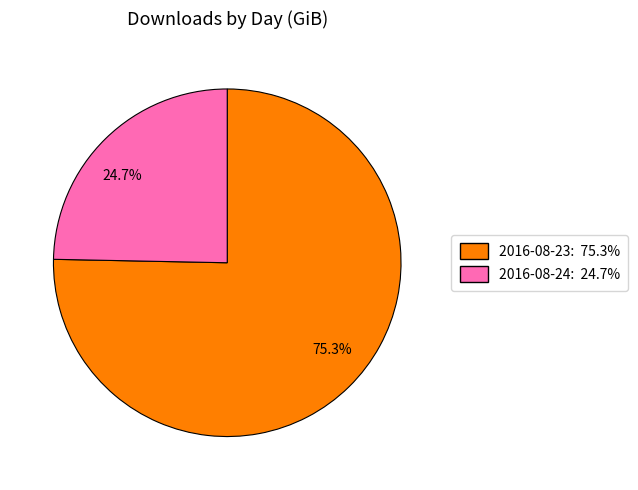

To the nearest percent, what is the average slice percentage?

50%